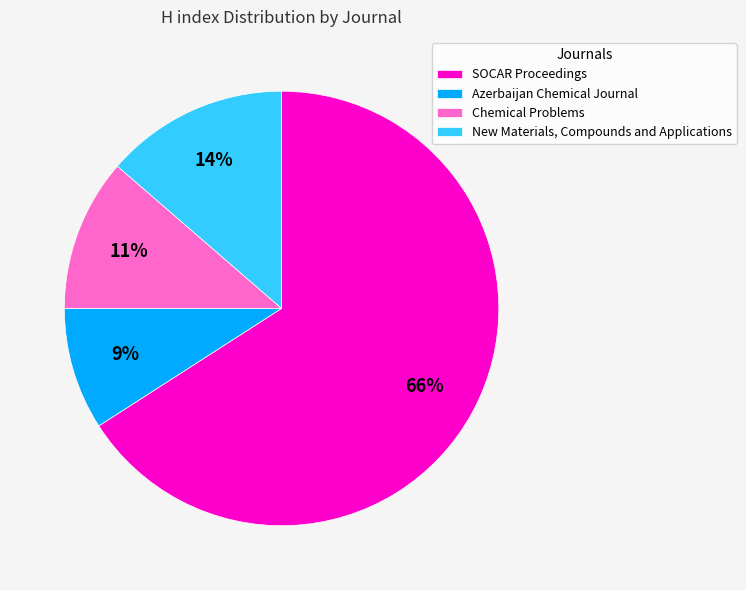

What percentage is the SOCAR Proceedings slice, to the nearest percent?

66%